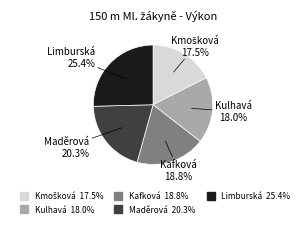

Is there any slice that represents more than half of the pie?

No